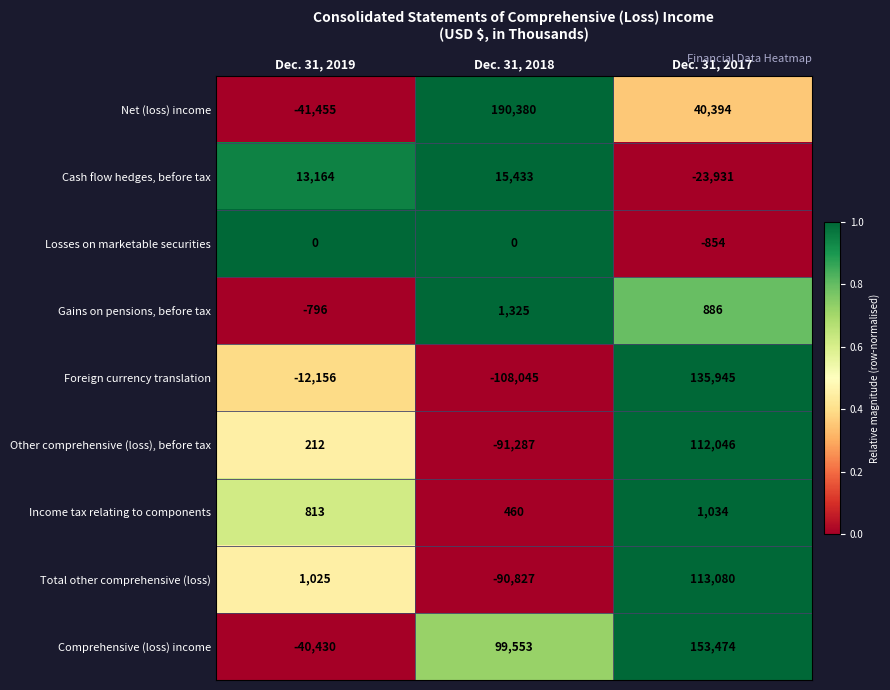

How many positive values does the Foreign currency translation series have?

1